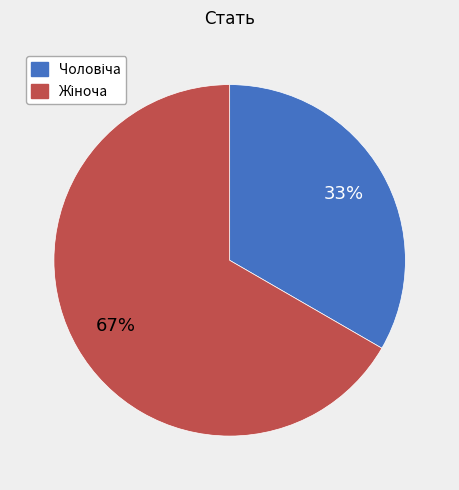

To the nearest percent, what is the average slice percentage?

50%